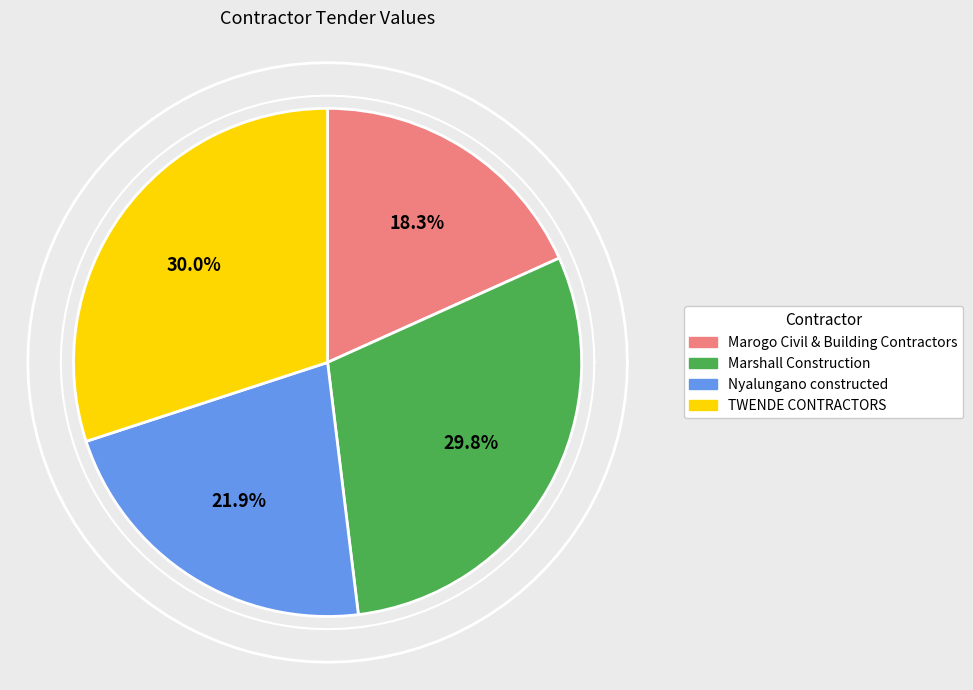

How many segments does this pie chart have?

4